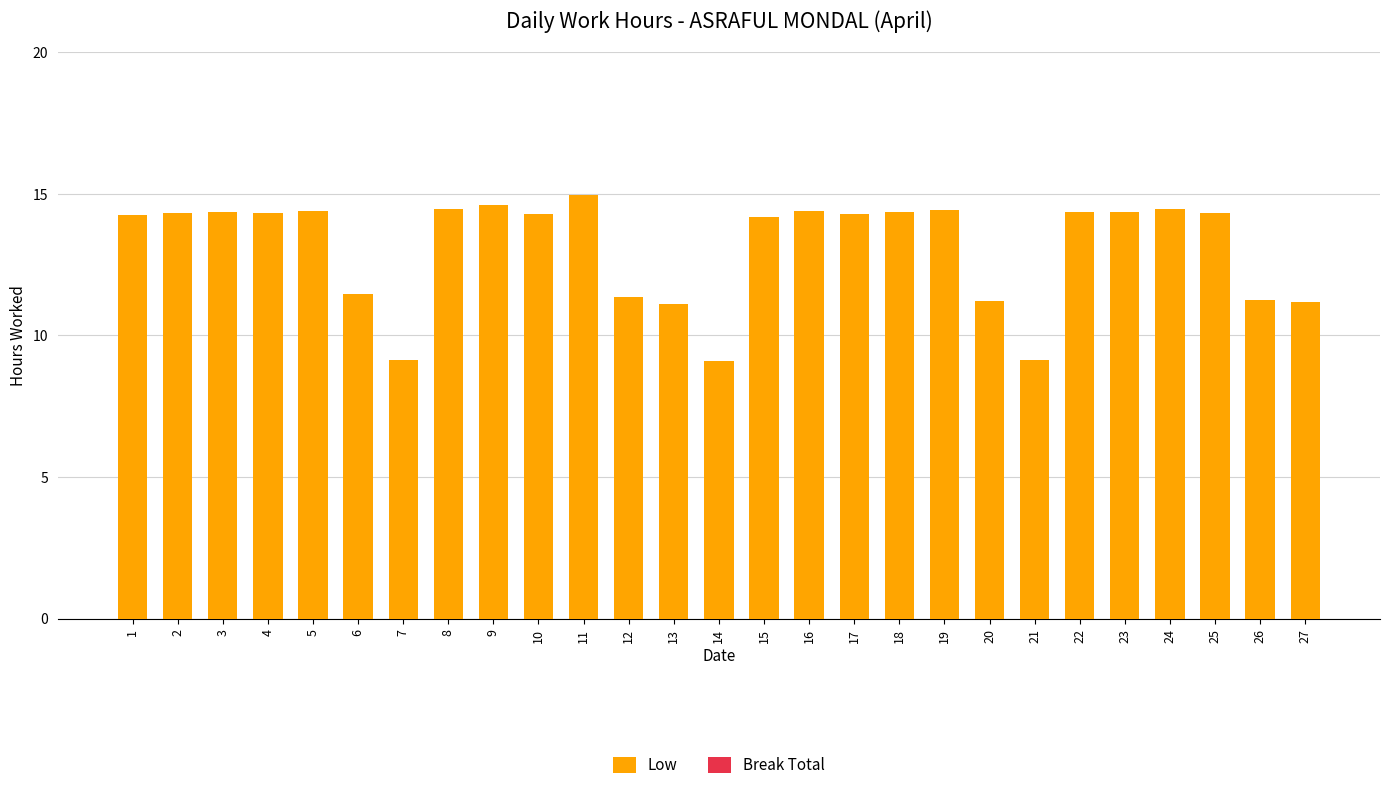

What value does the data have at 22?

14.3